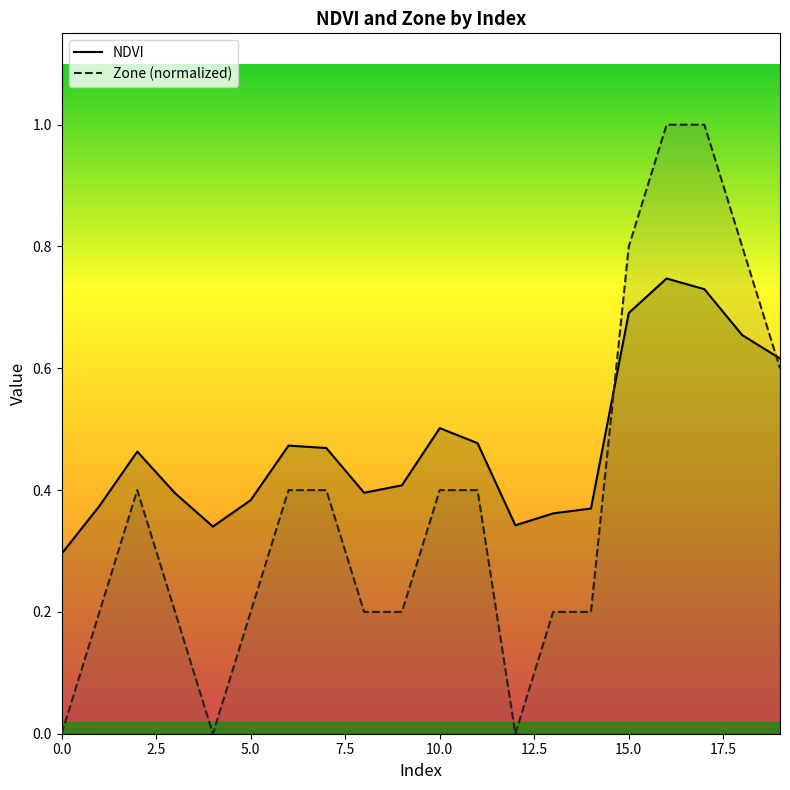

Which series ends up on top after the final intersection of NDVI and Zone (normalized)?

NDVI